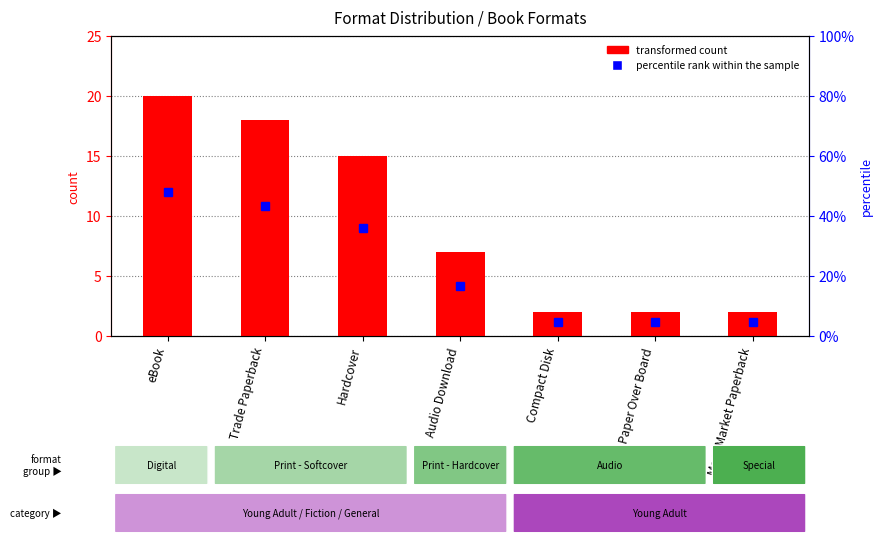

How many data points are above 7?

3